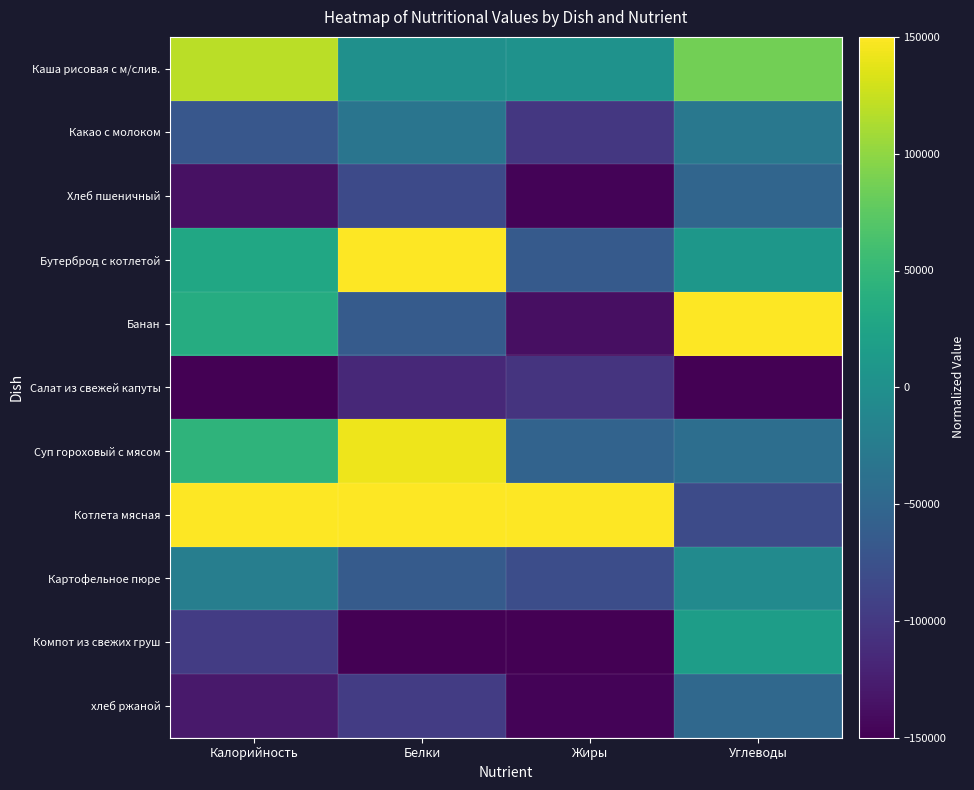

Reading right to left, extract all data points from this chart.

Каша рисовая с м/слив.: Углеводы=86687.1	Жиры=3481.6	Белки=609.8	Калорийность=118970.4
Какао с молоком: Углеводы=-30368.1	Жиры=-100967.1	Белки=-32926.8	Калорийность=-68617.8
Хлеб пшеничный: Углеводы=-52527.6	Жиры=-147388.8	Белки=-82622.0	Калорийность=-136177.7
Бутерброд с котлетой: Углеводы=8650.3	Жиры=-64700.2	Белки=150000.0	Калорийность=28702.4
Банан: Углеводы=150000.0	Жиры=-137234.0	Белки=-63414.6	Калорийность=35754.6
Салат из свежей капуты: Углеводы=-150000.0	Жиры=-104593.8	Белки=-114939.0	Калорийность=-150000.0
Суп гороховый с мясом: Углеводы=-42147.2	Жиры=-54545.5	Белки=142378.0	Калорийность=45627.6
Котлета мясная: Углеводы=-81901.8	Жиры=150000.0	Белки=150000.0	Калорийность=150000.0
Картофельное пюре: Углеводы=-6073.6	Жиры=-79207.0	Белки=-63414.6	Калорийность=-22073.3
Компот из свежих груш: Углеводы=17484.7	Жиры=-150000.0	Белки=-150000.0	Калорийность=-96826.5
хлеб ржаной: Углеводы=-48773.0	Жиры=-146953.6	Белки=-96951.2	Калорийность=-129266.6